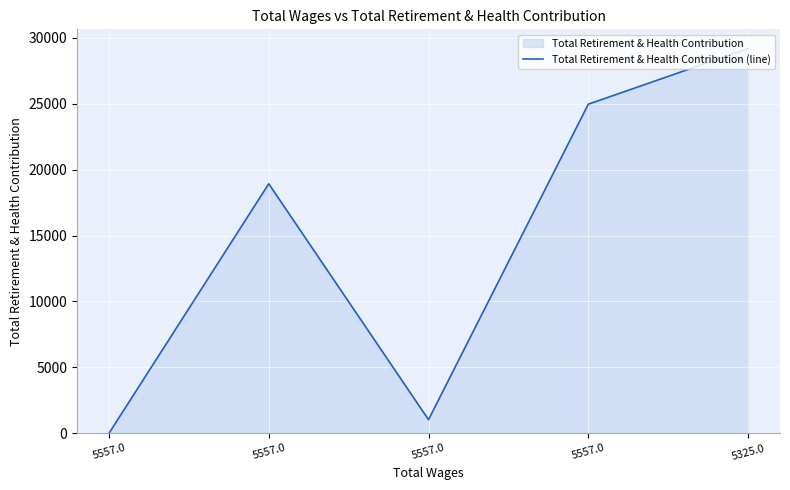

What is the maximum value shown in the chart?

29187